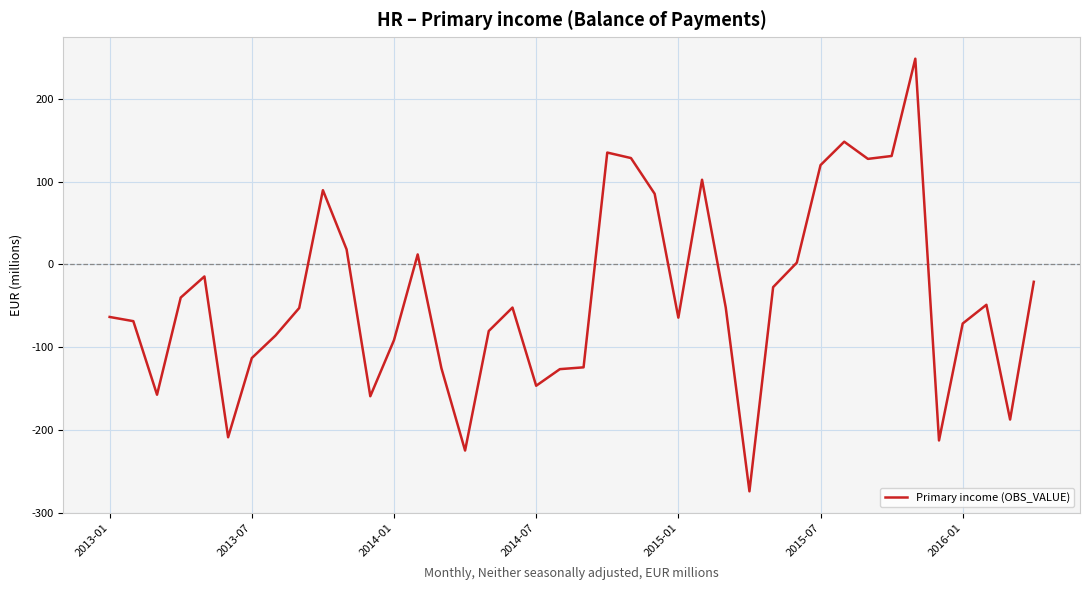

What is the average value?

-38.7